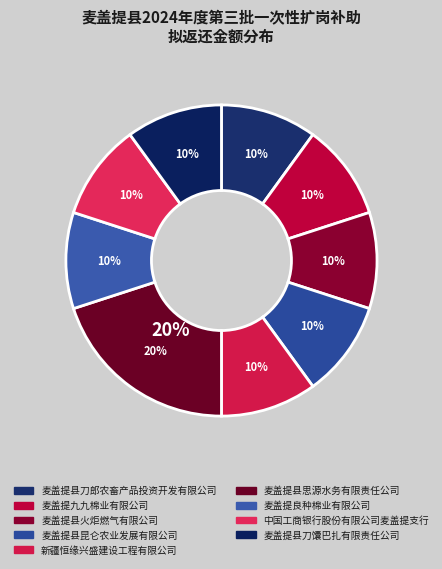

Is there any slice that represents more than half of the pie?

No